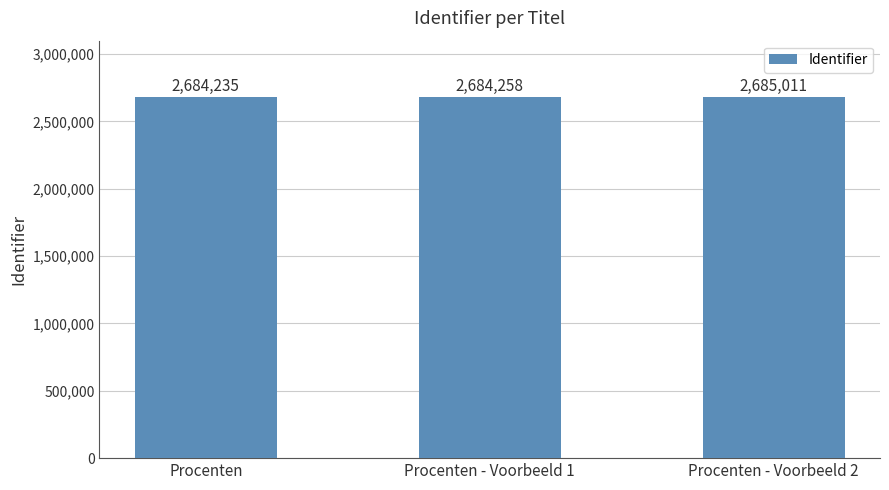

Read the value at Procenten.

2684235